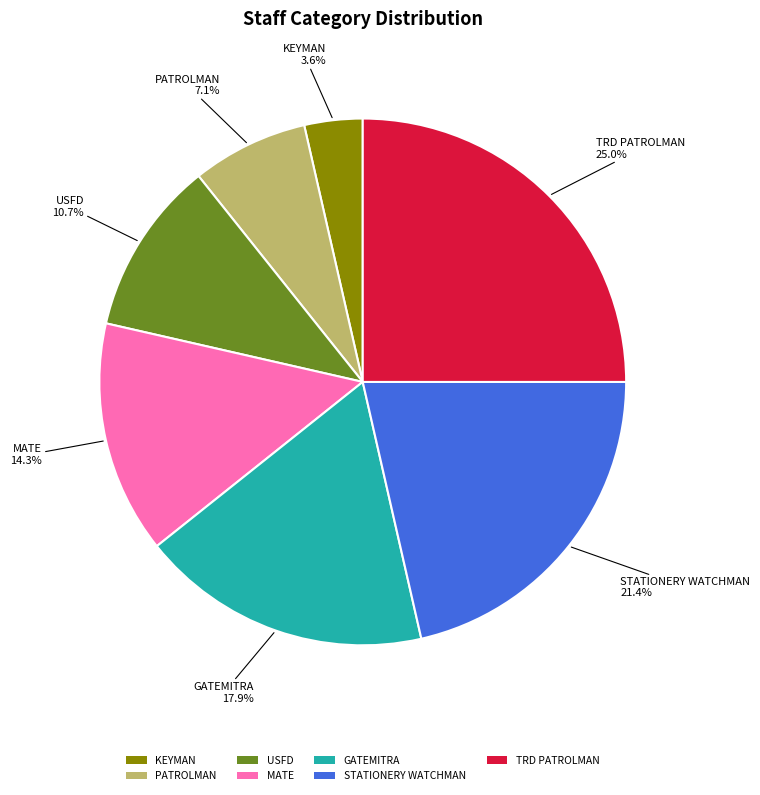

What is the ratio of the value at GATEMITRA to the value at PATROLMAN?

2.5